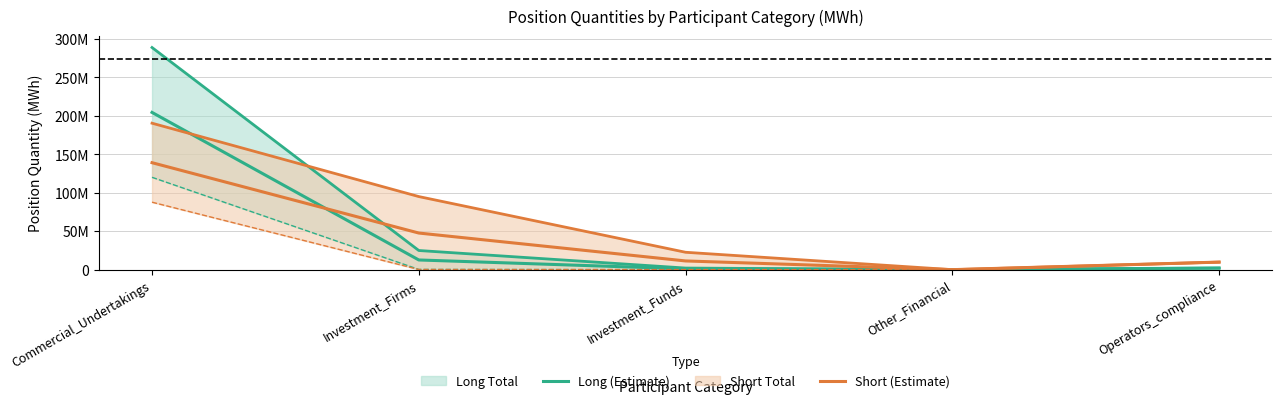

How many lines are shown in the chart?

2